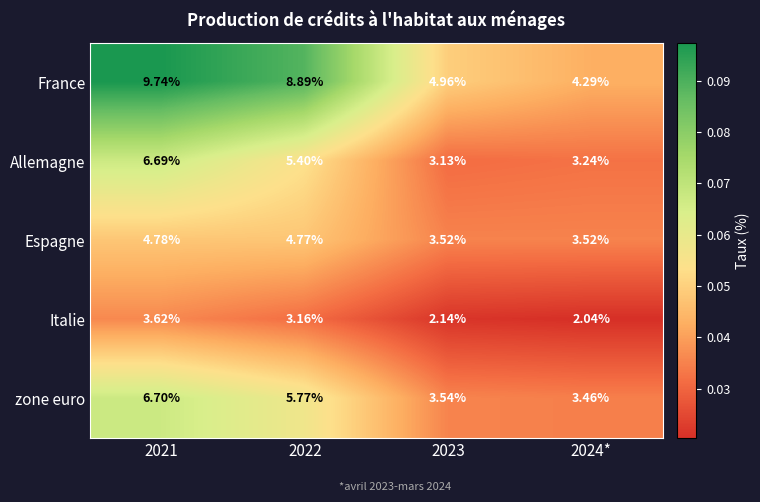

Which series changed the most between 2021 and 2023?

France